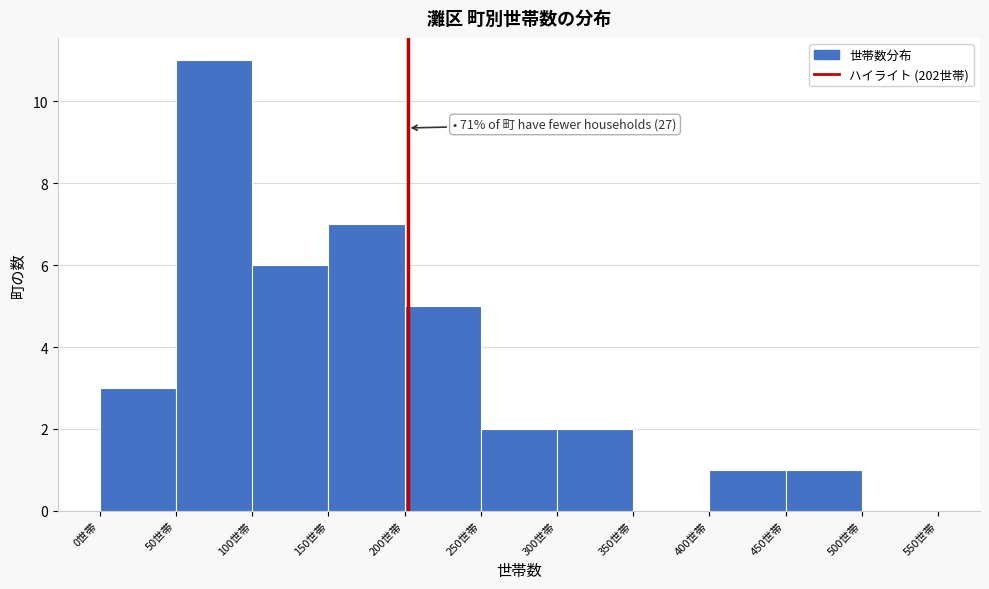

Over which range of the x-axis is the bar tallest?

50 to 100